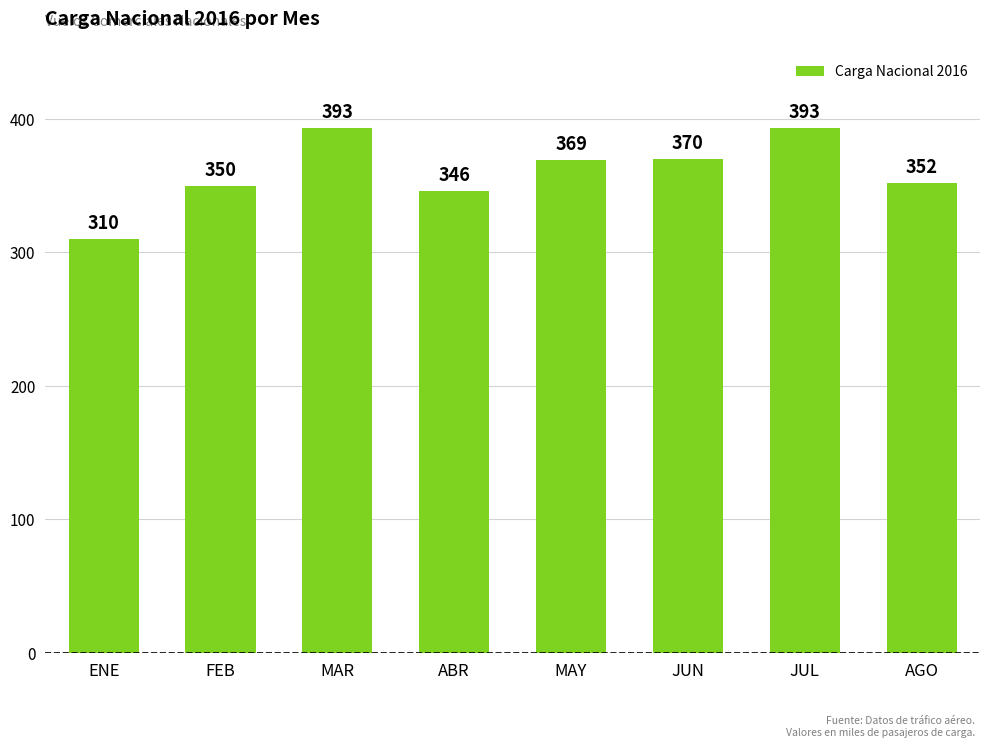

What is the ratio of the value at AGO to the value at MAY?

1.0